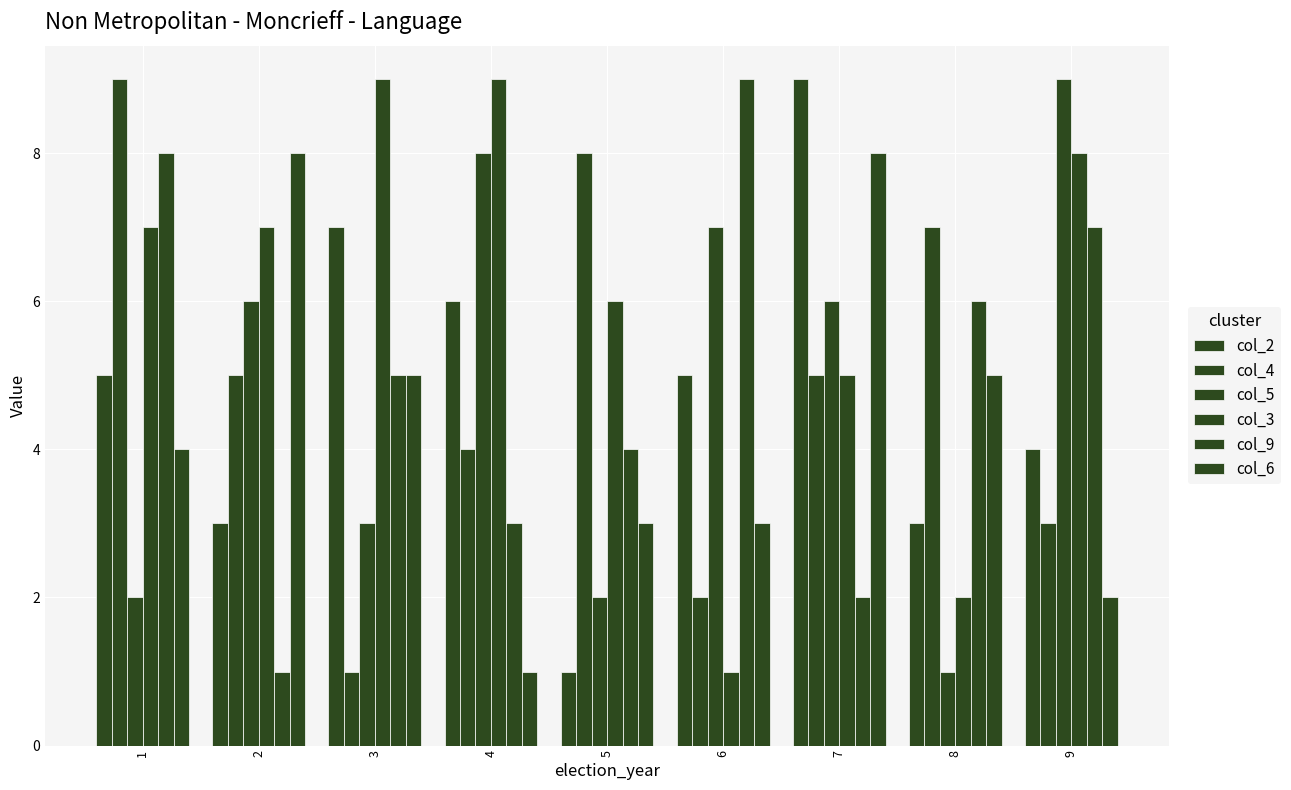

How many values in the col_3 series are below 7?

4